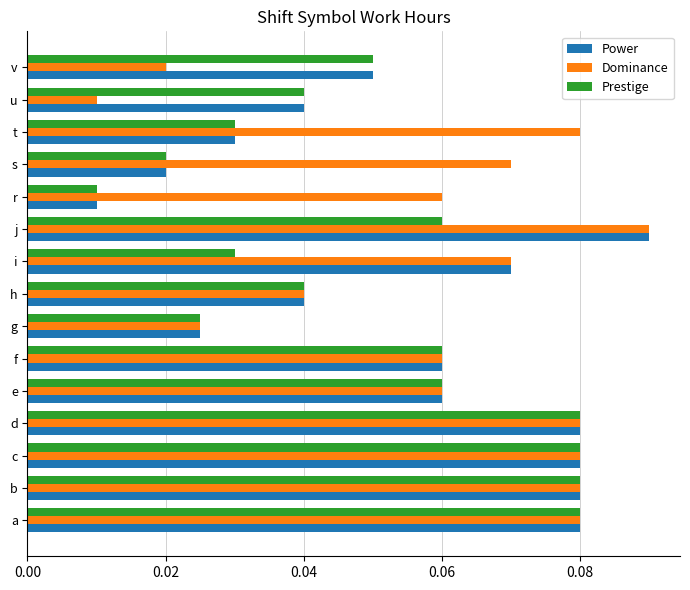

Rank the series by their average value, from highest to lowest.

Dominance, Power, Prestige